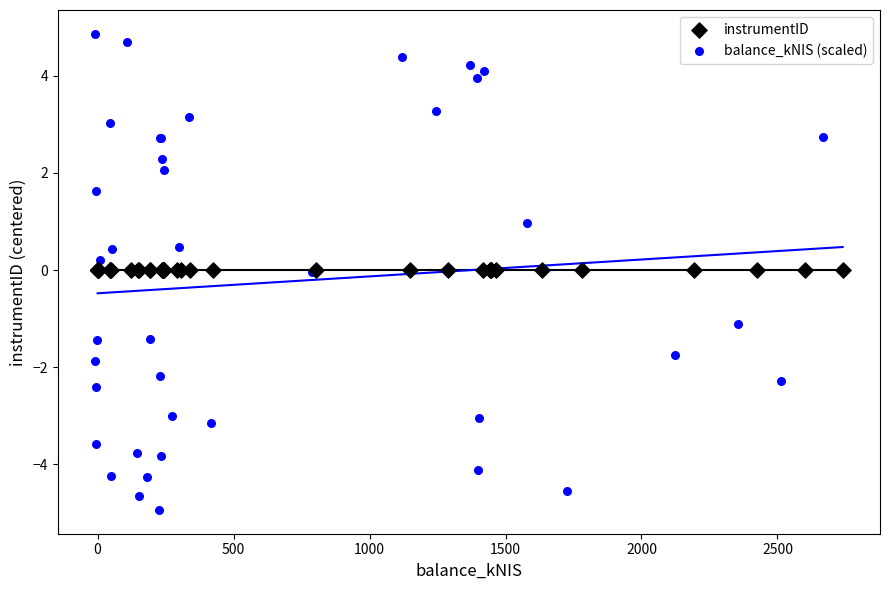

Which series reaches the minimum Y coordinate?

balance_kNIS (scaled)